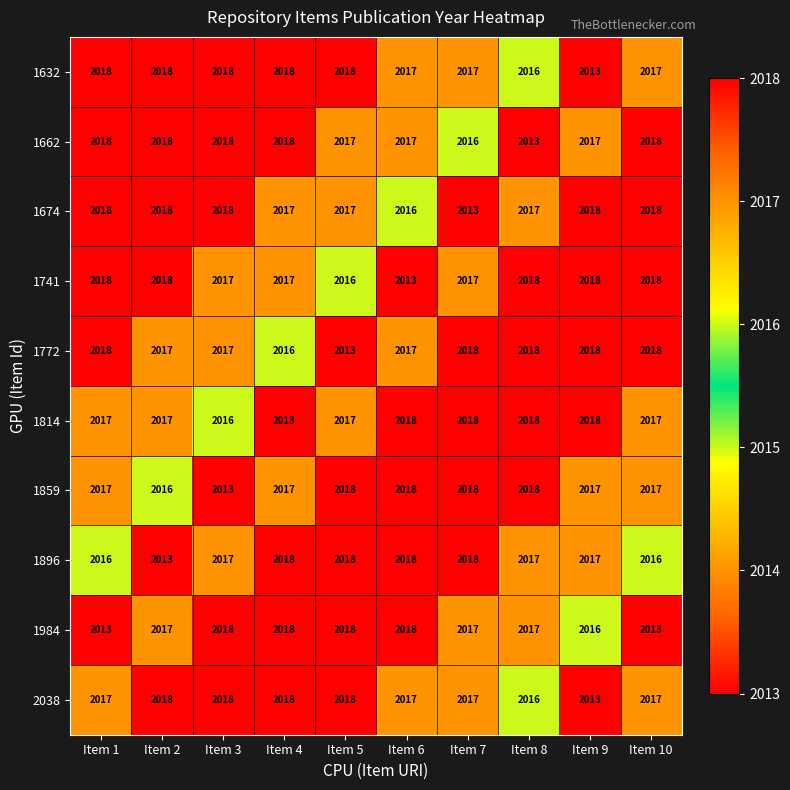

What is the spread (max minus min) of values at Item 4?

5